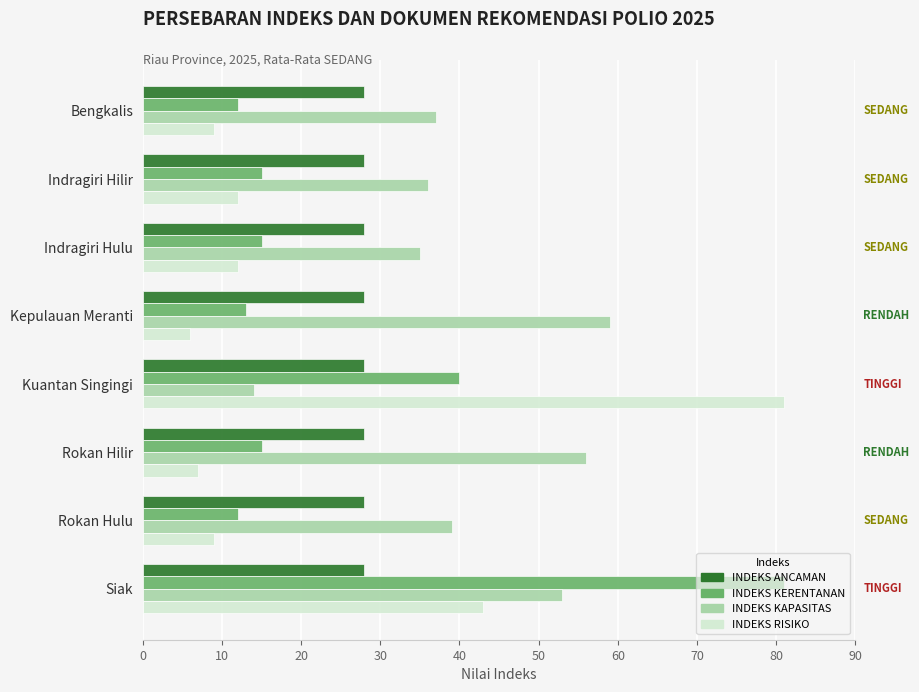

What is the approximate value of INDEKS RISIKO at Siak, to the nearest 5?

45